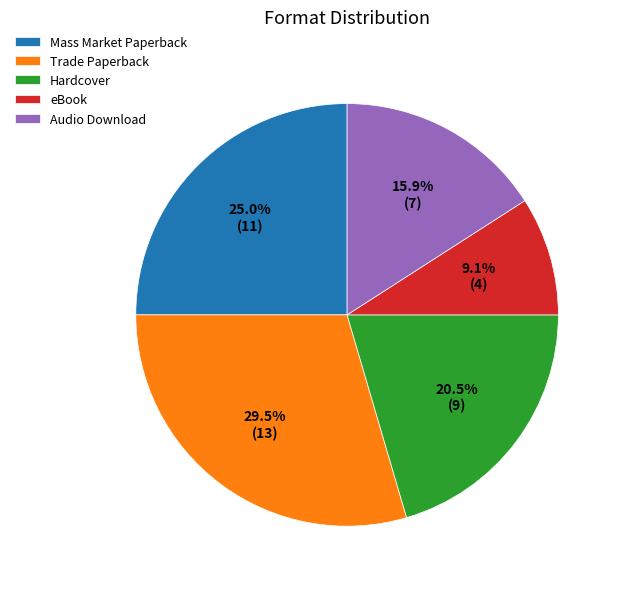

What is the largest slice in the pie chart?

Trade Paperback